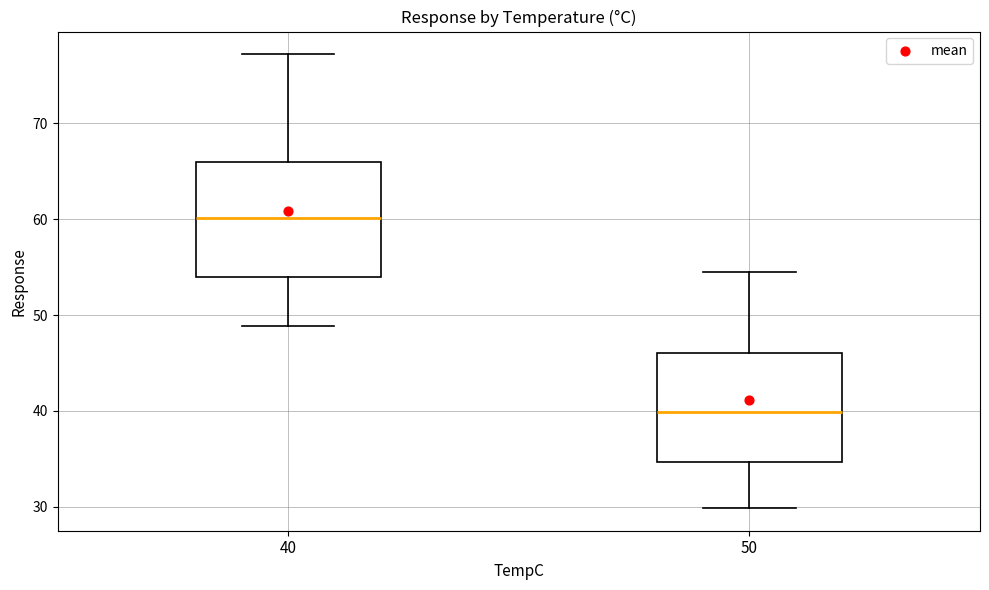

Which box's median line is the lowest?

50